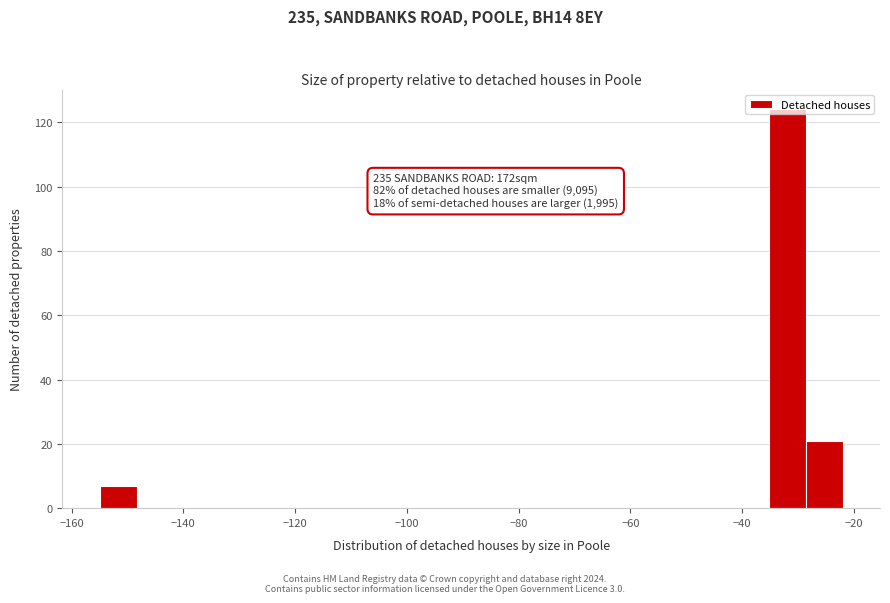

Around what value on the x-axis is the tallest bar? Give the approximate position of its centre, as read against the axis.

-32